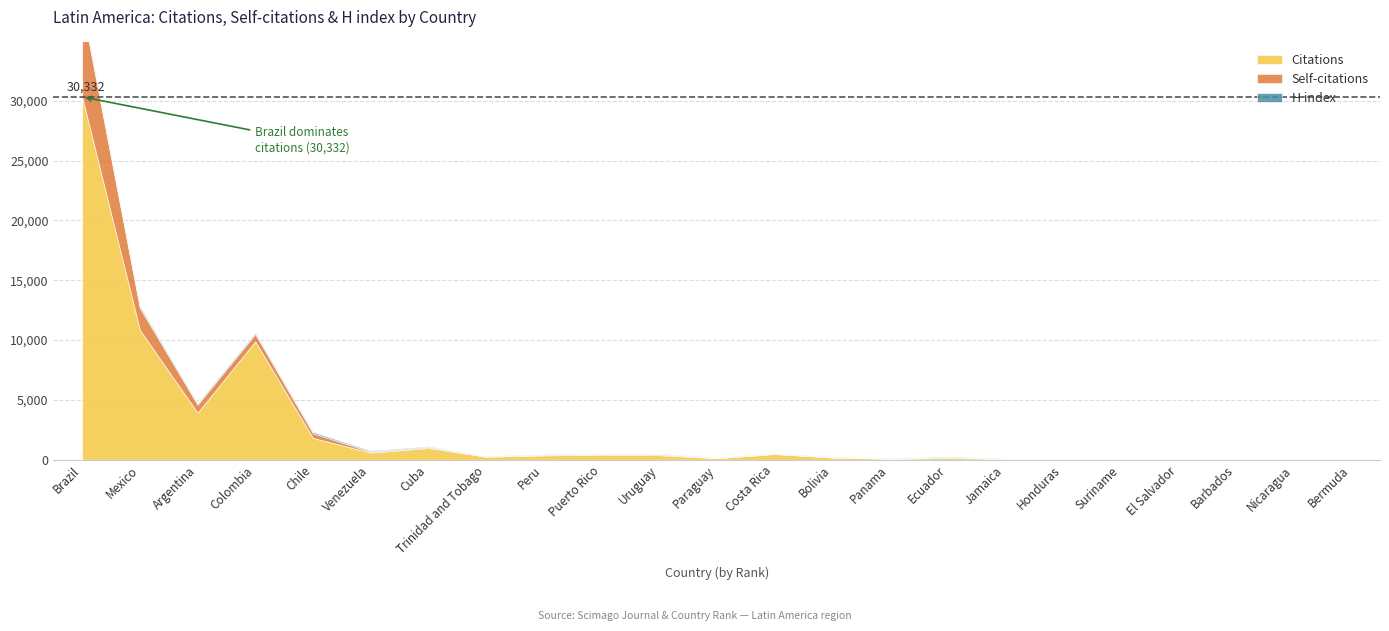

What are all the series names shown in the legend?

Citations, Self-citations, H index